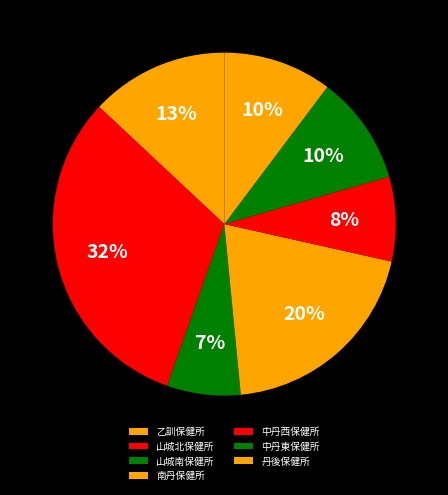

What percentage do 中丹東保健所 and 南丹保健所 together represent?

30.2%